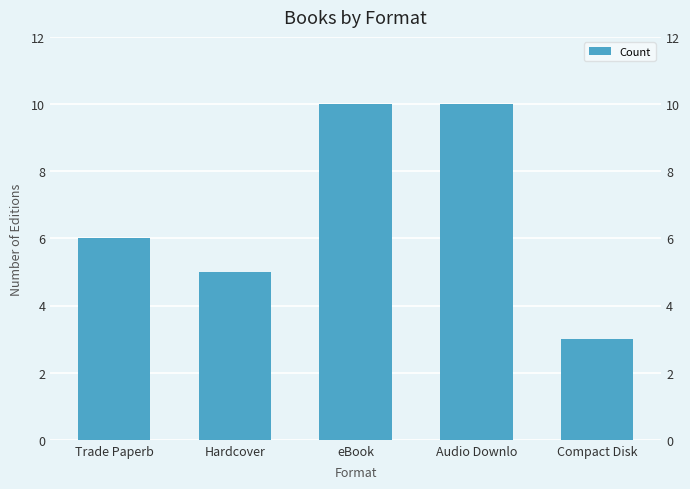

Does the chart contain stacked bars?

No